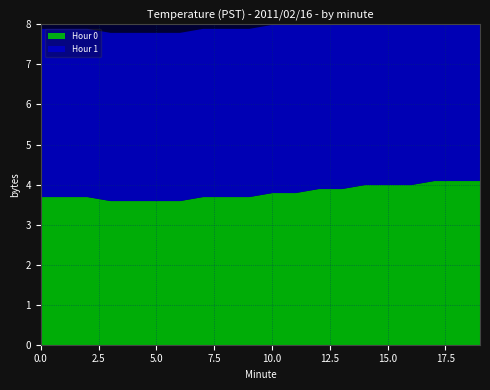

At which label does Hour 0 reach its minimum?

3